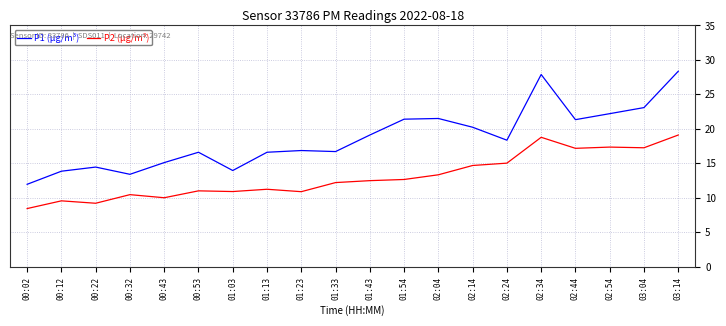

Which category has the highest value across all series?

03:14